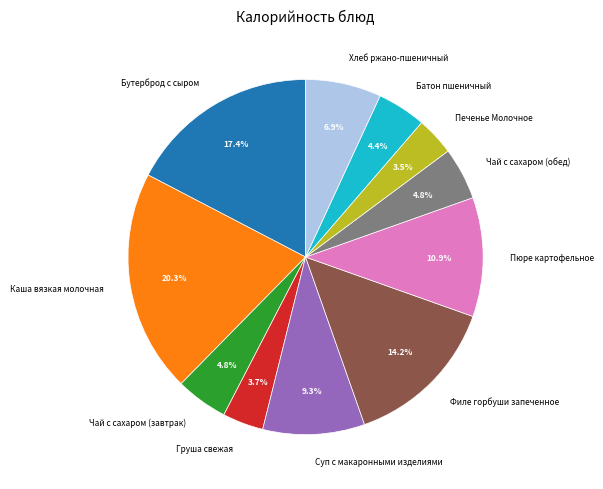

Do Филе горбуши запеченное and Каша вязкая молочная together represent more than half of the pie?

No